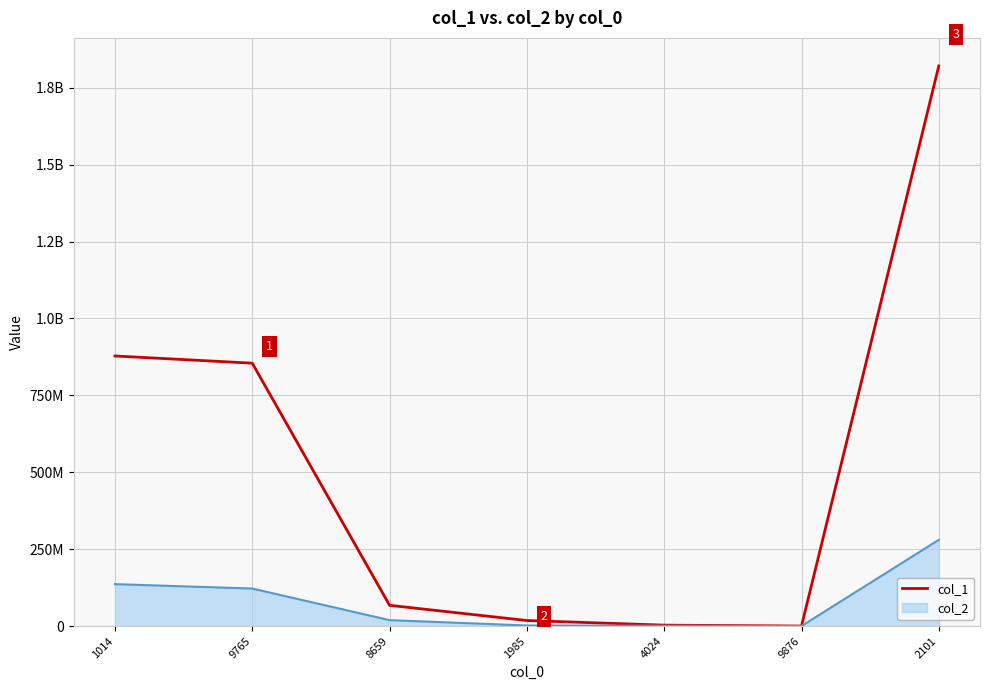

What is the maximum value shown in the chart?

1820924271